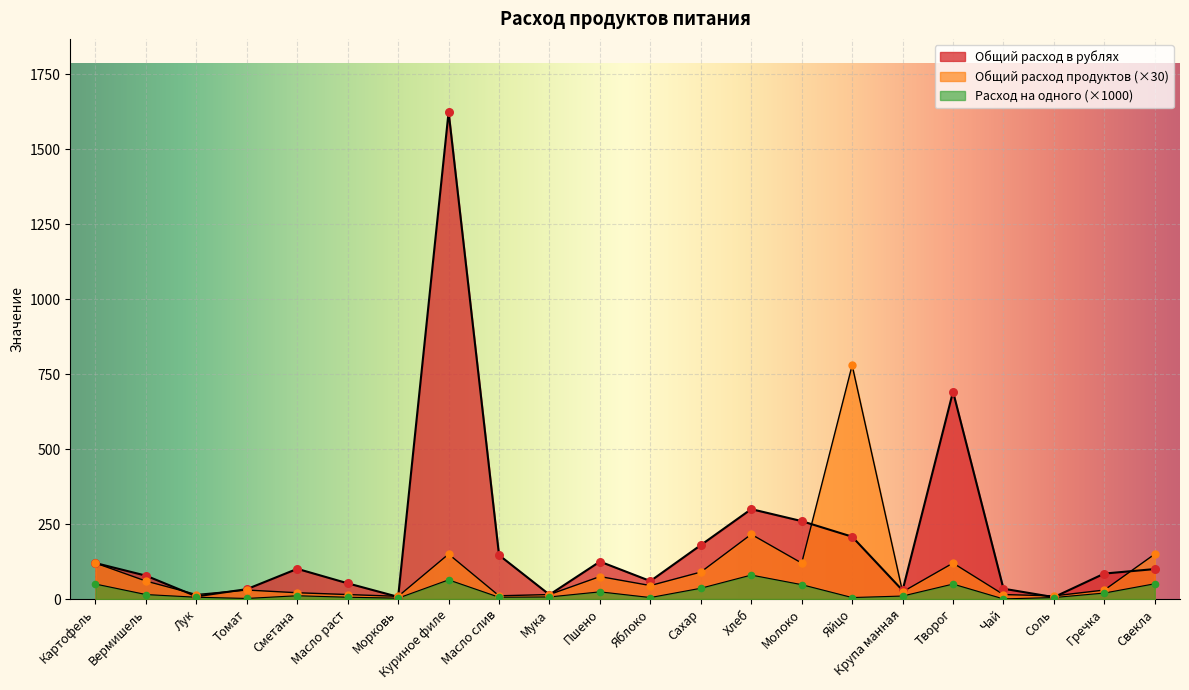

Which series has the widest spread of Y values?

Общий расход в рублях